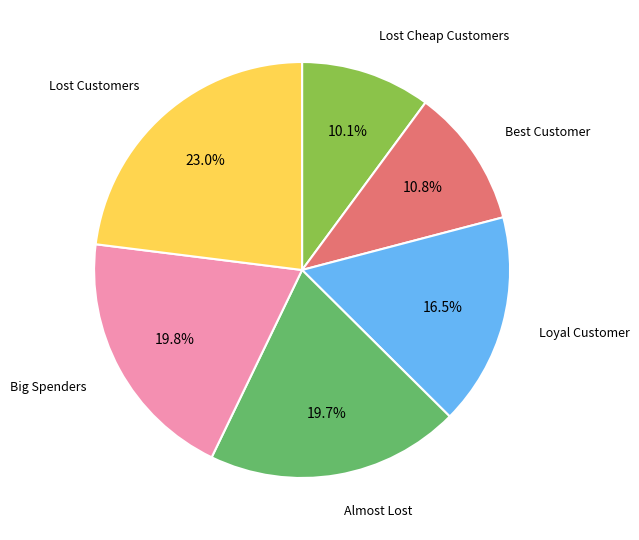

Is there a majority slice in this chart?

No